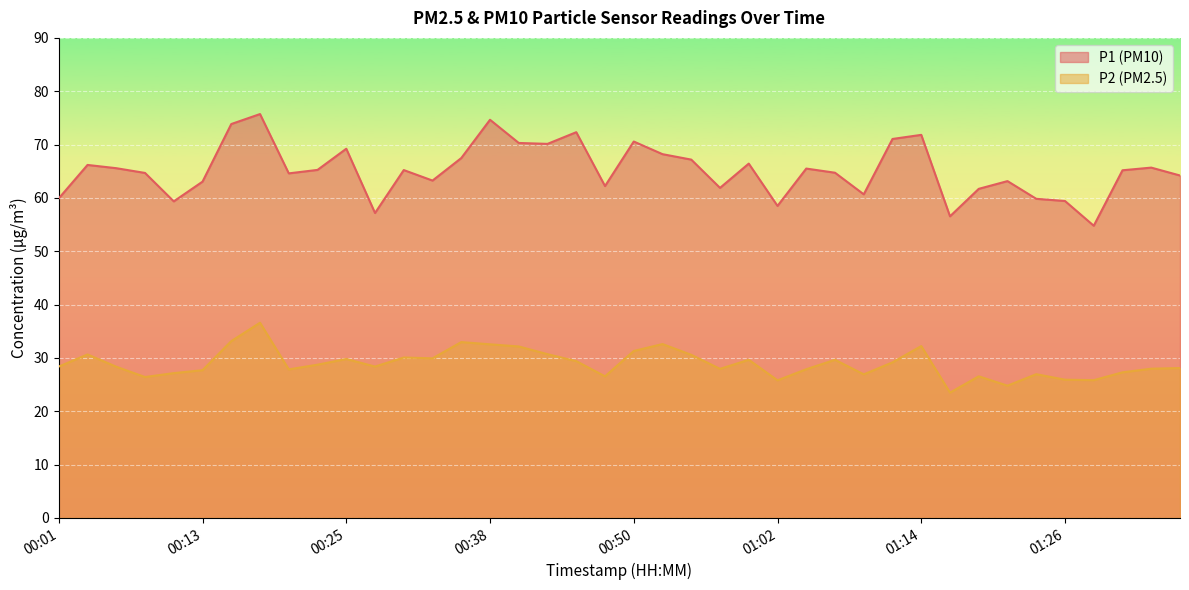

What is the label of the 9th point from the right?

01:17